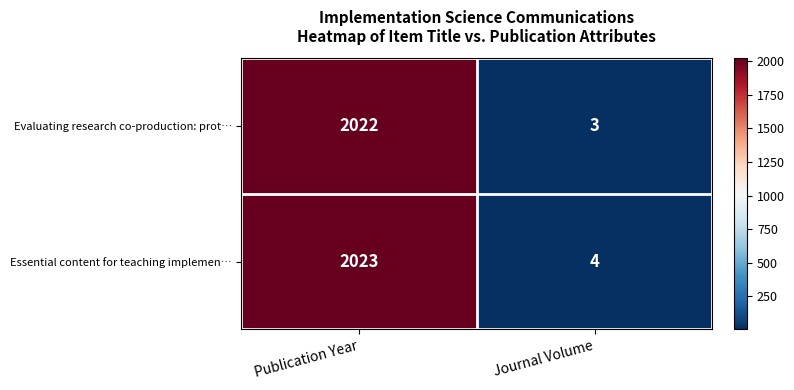

What is the smallest value displayed?

3